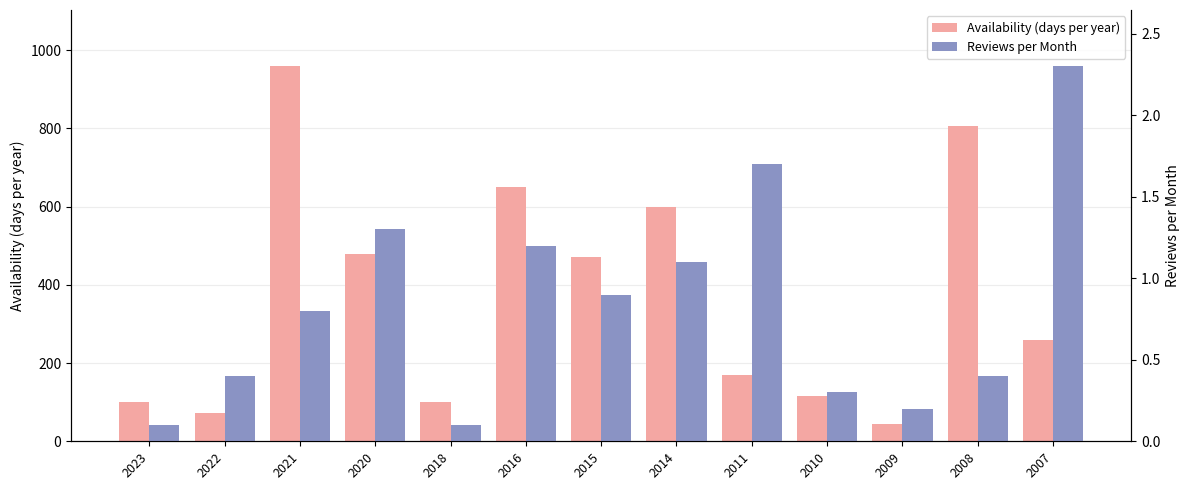

Is the value of Availability (days per year) at 2023 greater than the value of Reviews per Month at 2014?

Yes